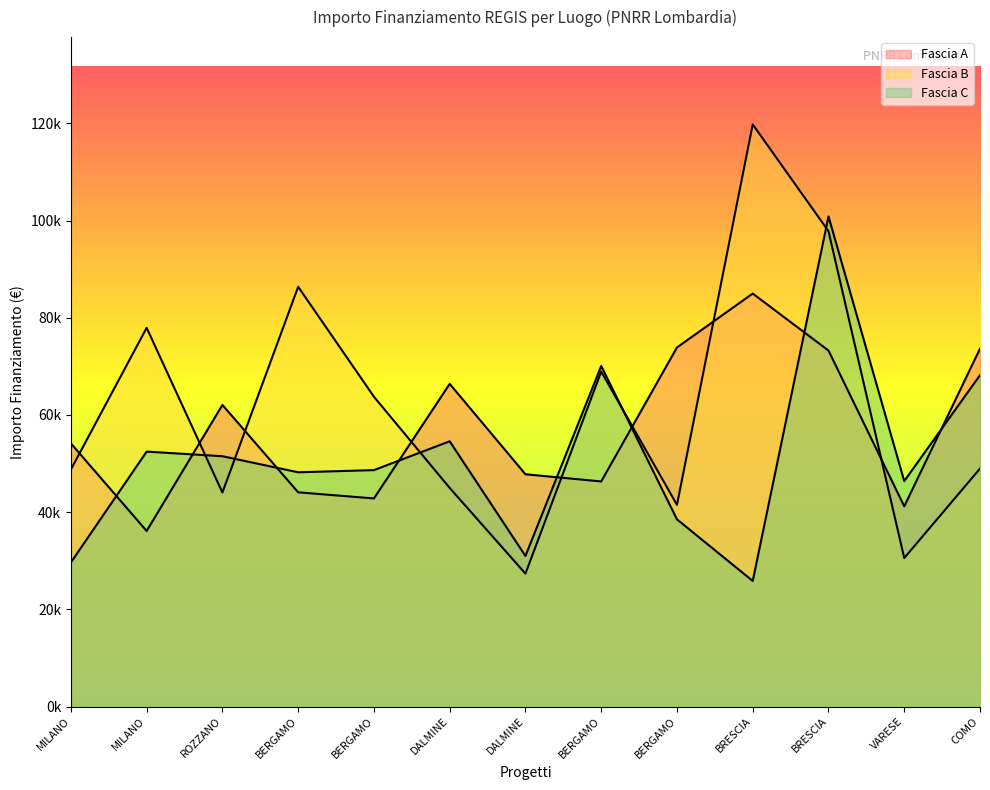

How many data points in Fascia C are above 48646?

7